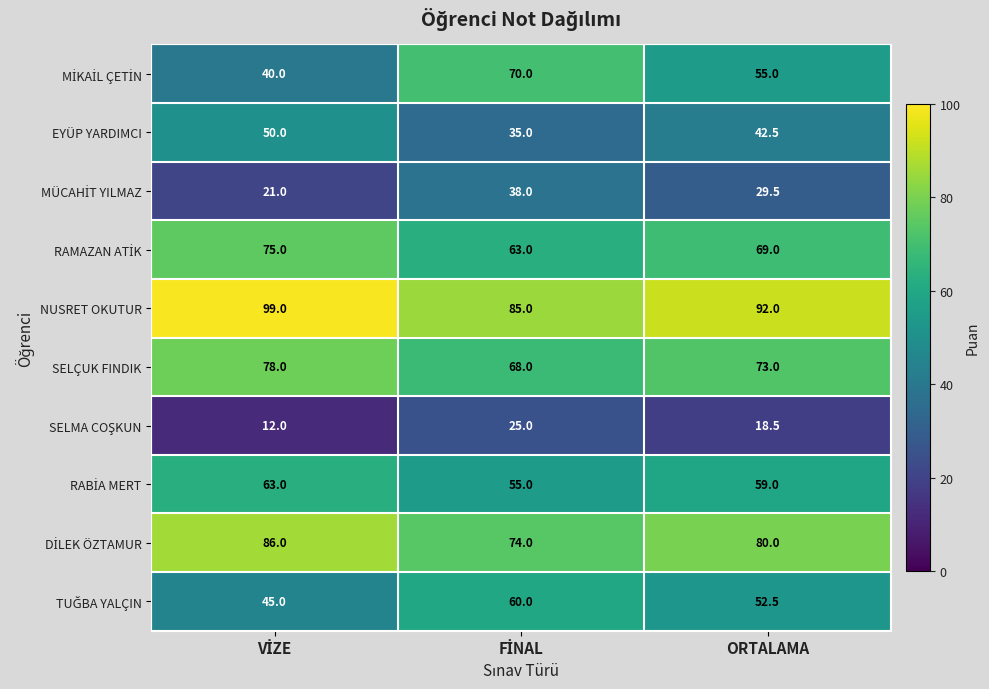

What is the sum of all EYÜP YARDIMCI values?

127.5